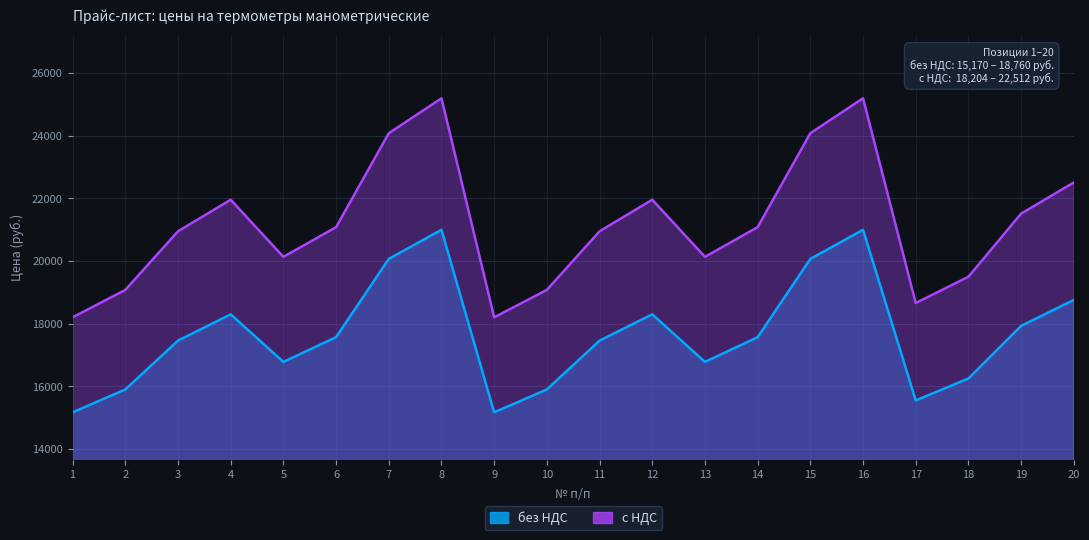

At which label does без НДС first exceed 17570?

4